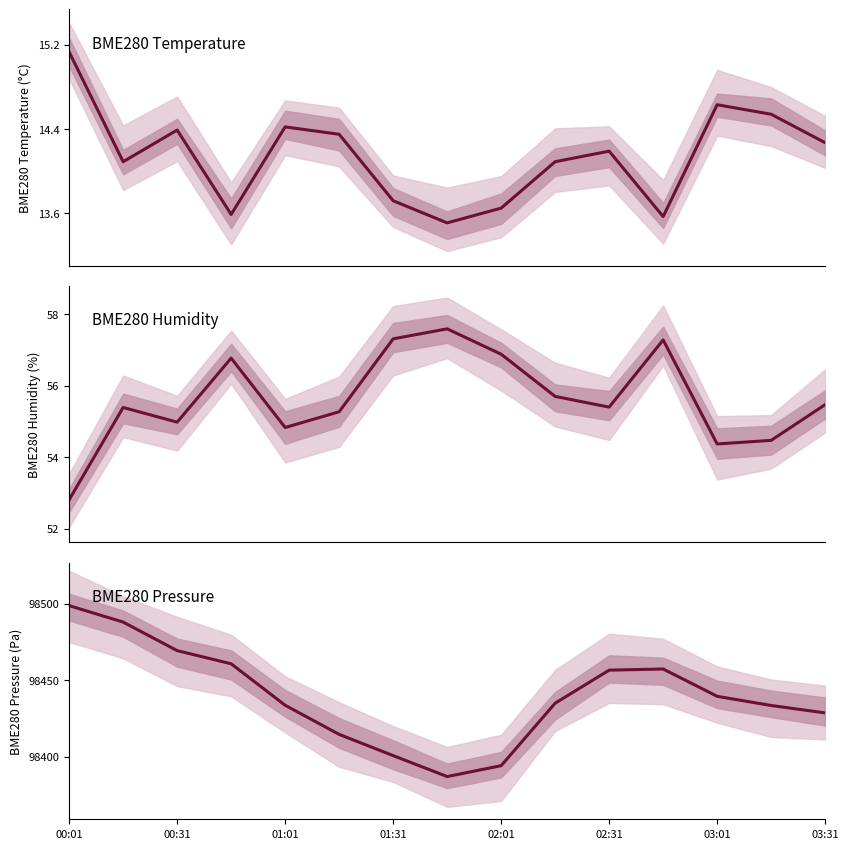

How many distinct data groups are displayed?

3